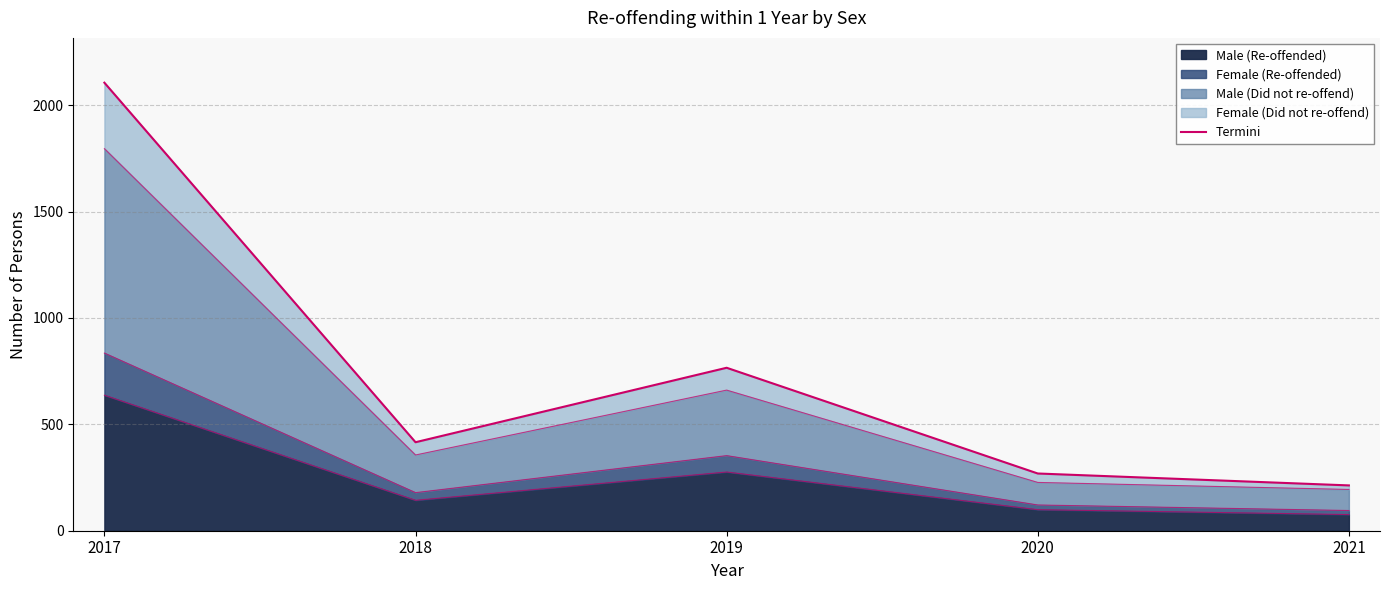

True or false: the data has more than 2 interior local peaks.

False